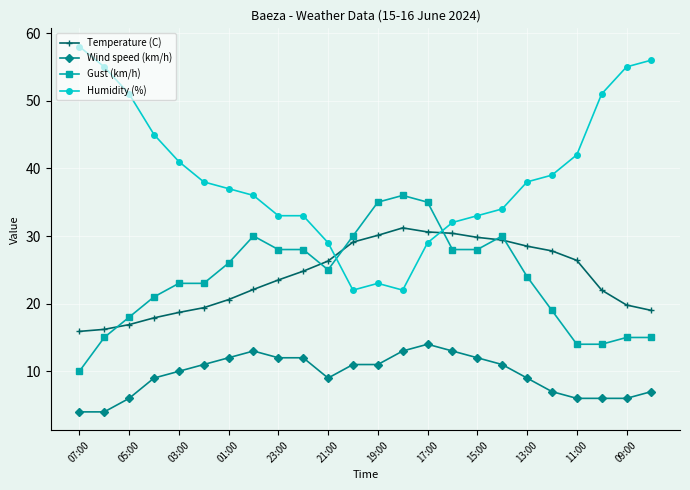

Which series has the largest total across all categories?

Humidity (%)